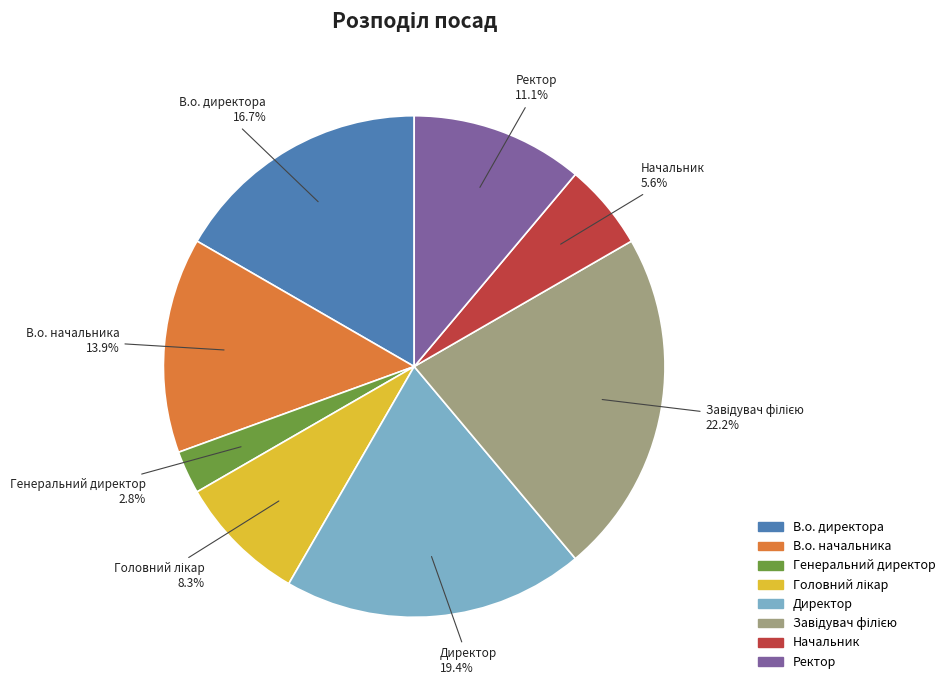

Does В.о. начальника represent more than half of the total?

No